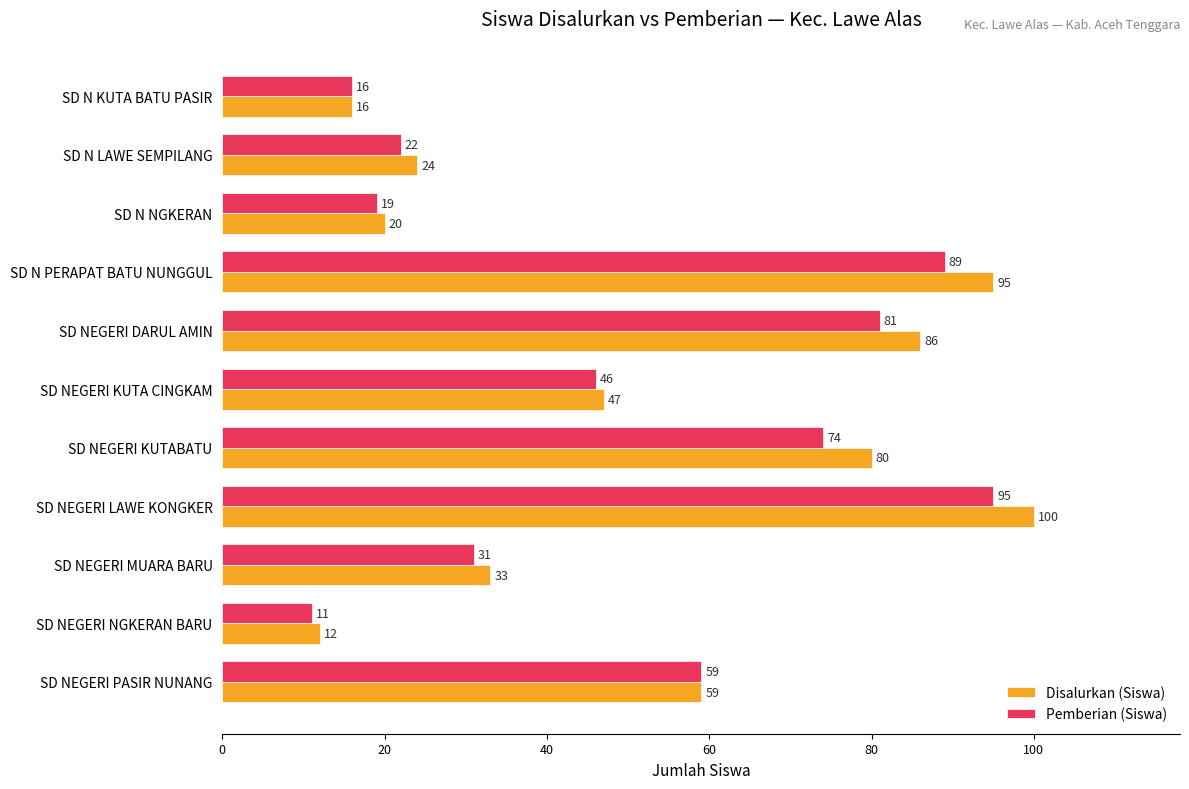

What value does the Disalurkan (Siswa) series have at SD N KUTA BATU PASIR?

16